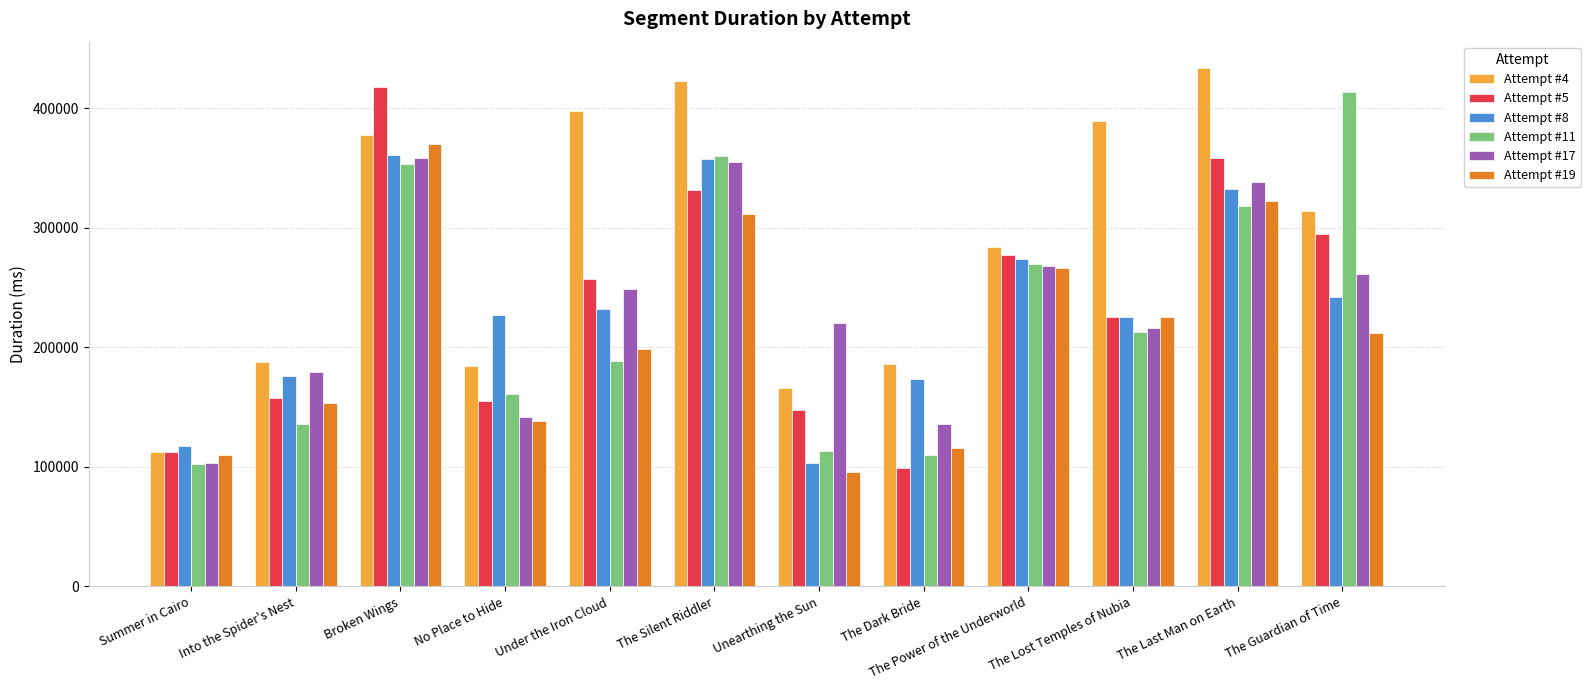

Is the value of Attempt #11 at The Guardian of Time greater than the value of Attempt #5 at No Place to Hide?

Yes